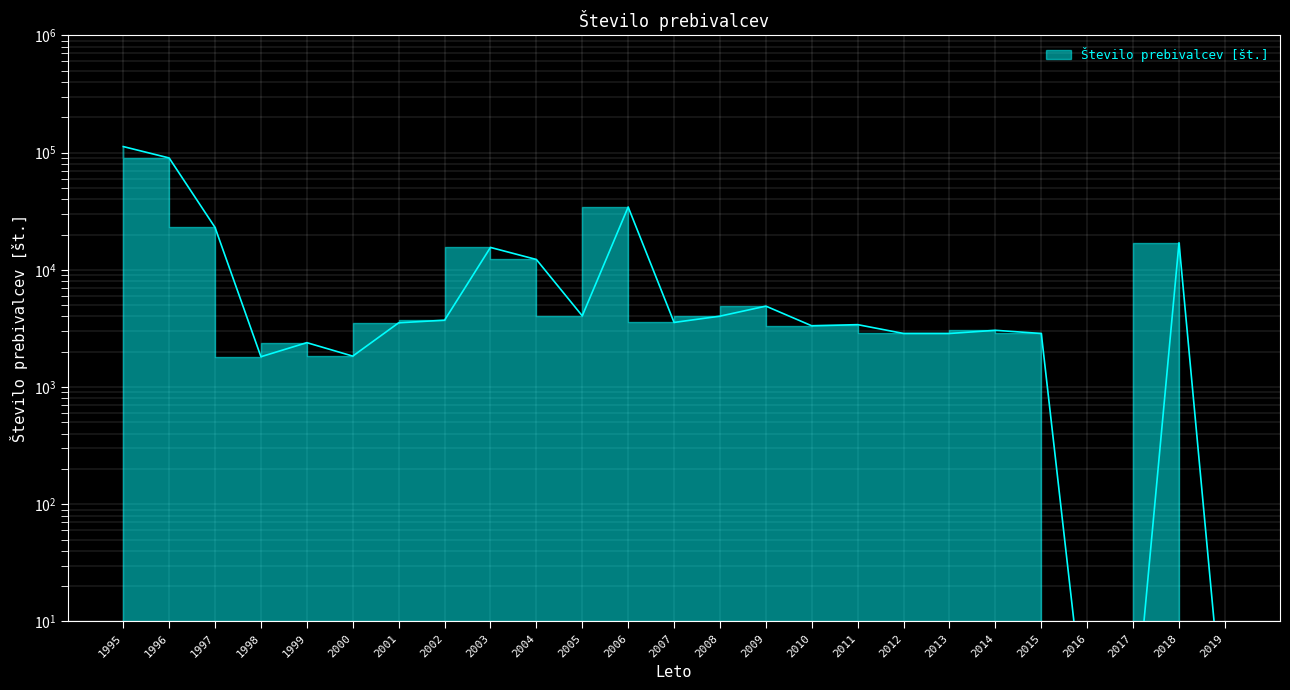

List the labels in order of value, largest first.

1995, 1996, 2006, 1997, 2018, 2003, 2004, 2009, 2005, 2008, 2002, 2007, 2001, 2011, 2010, 2014, 2012, 2013, 2015, 1999, 2000, 1998, 2016, 2017, 2019